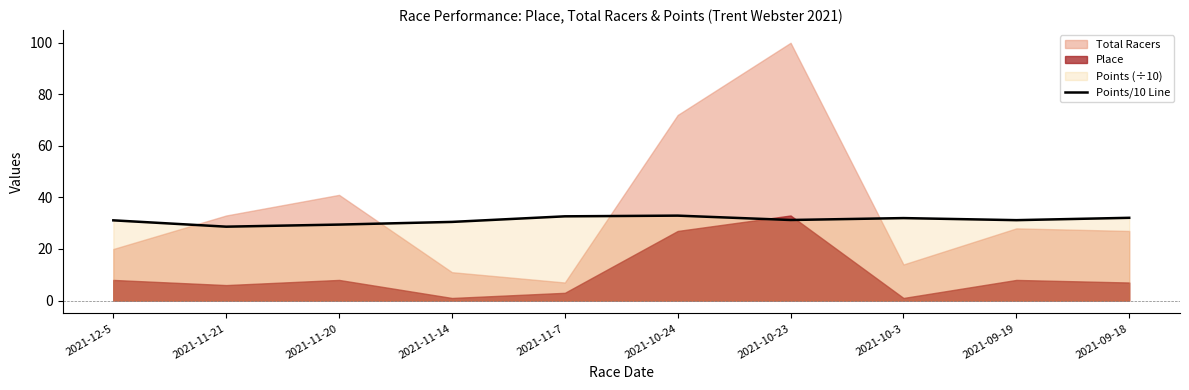

What is the average value?

31.2